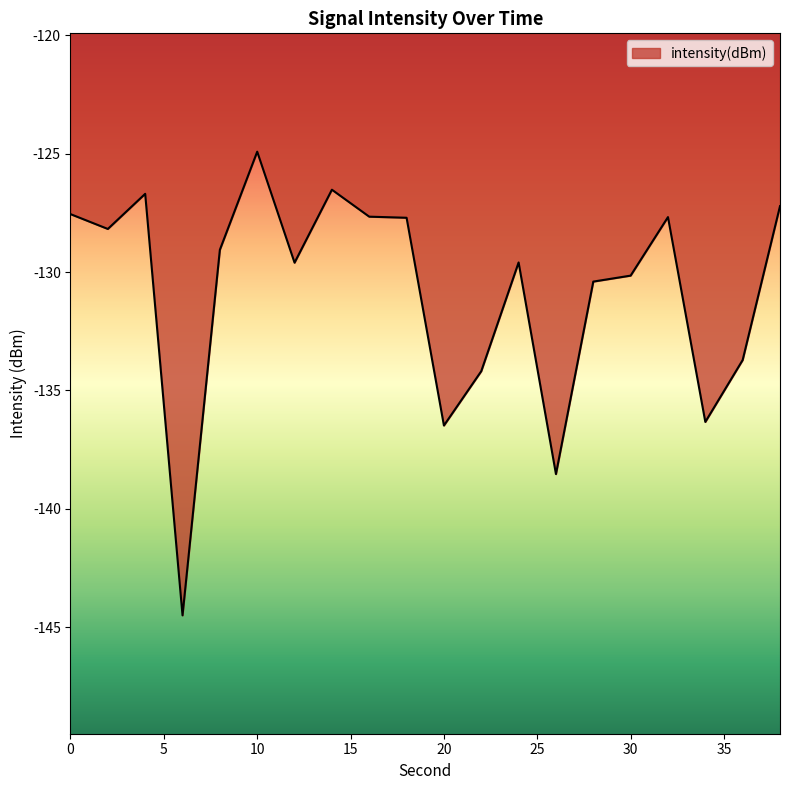

What is the greatest value displayed?

-124.9